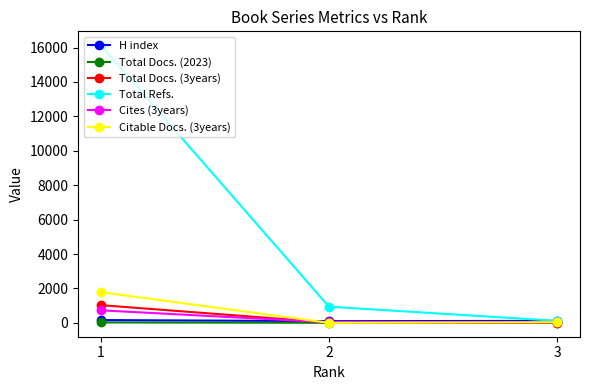

The value of Cites (3years) at 2 is 38. True or false?

True